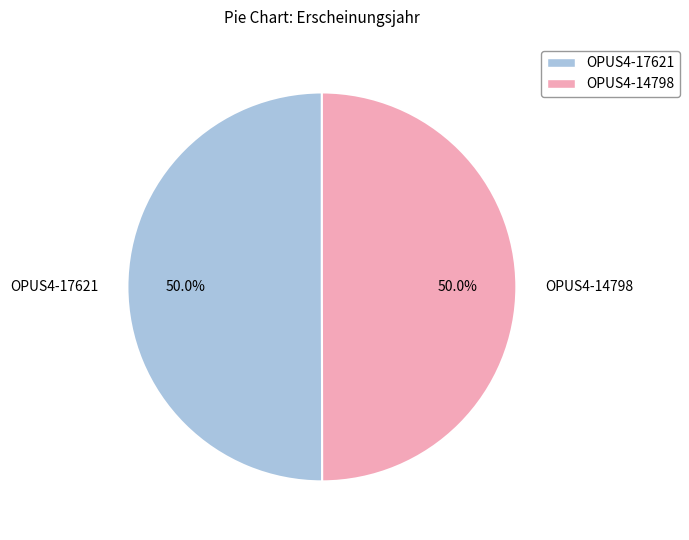

To the nearest percent, what is the combined percentage of OPUS4-14798 and OPUS4-17621?

100%